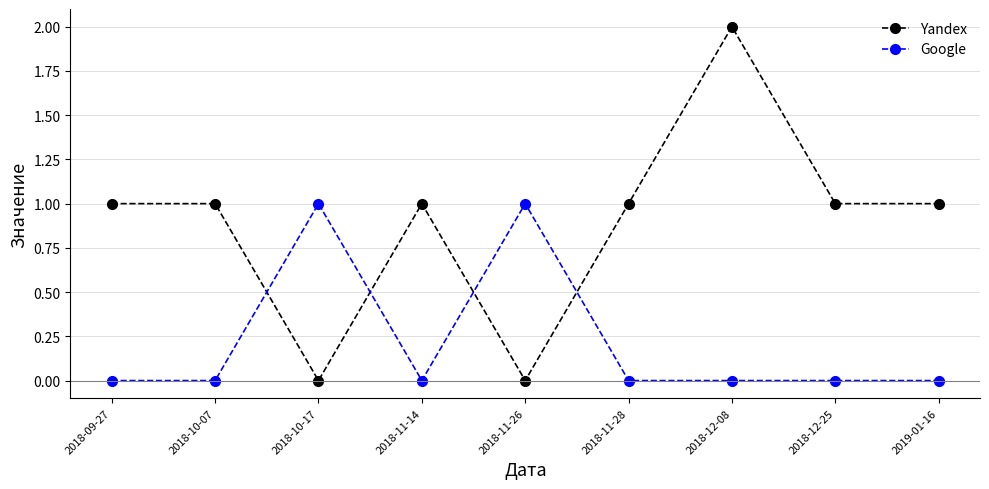

Where is the first local minimum for Yandex?

2018-10-17